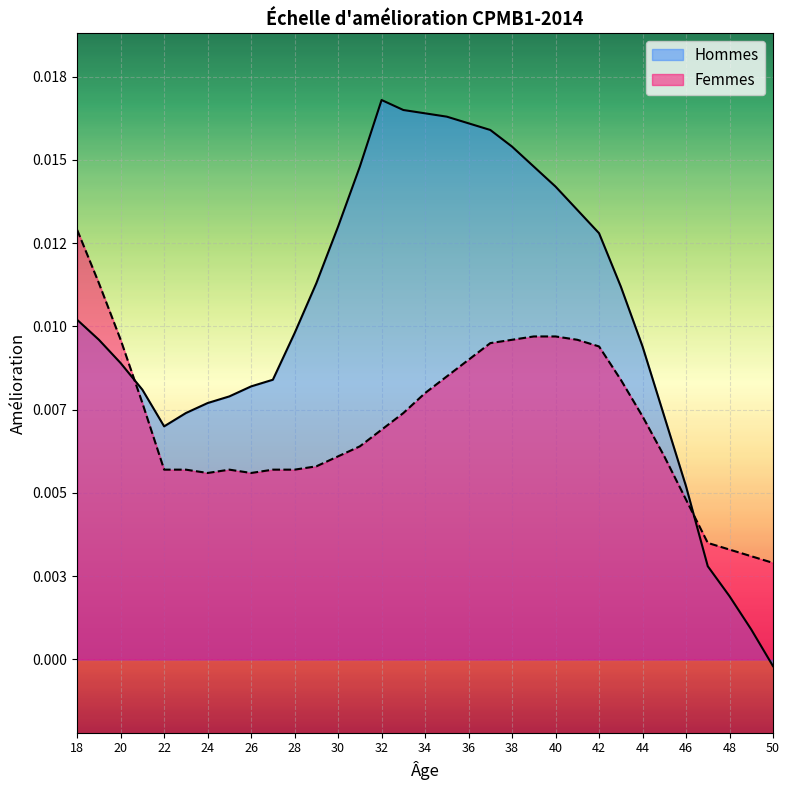

What are all the series names shown in the legend?

Hommes, Femmes